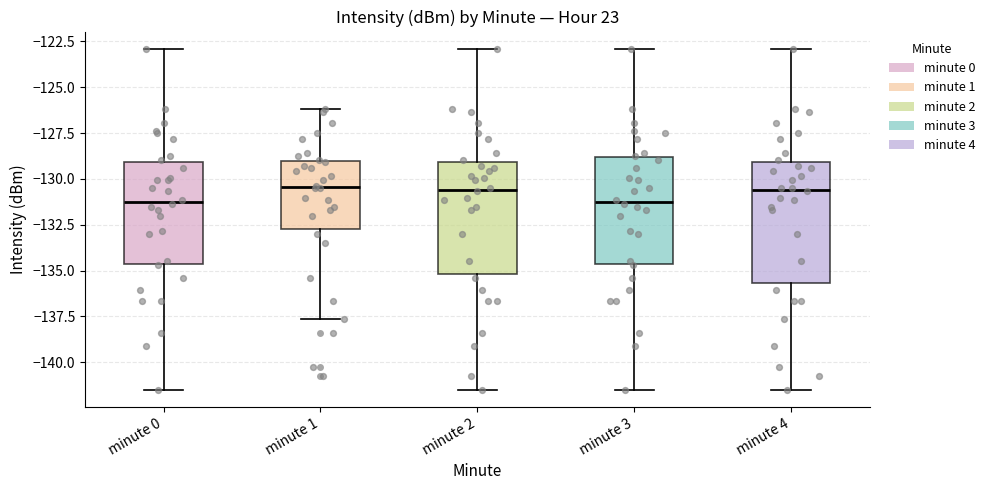

Which box is the tallest, from its lower edge to its upper edge?

minute 4